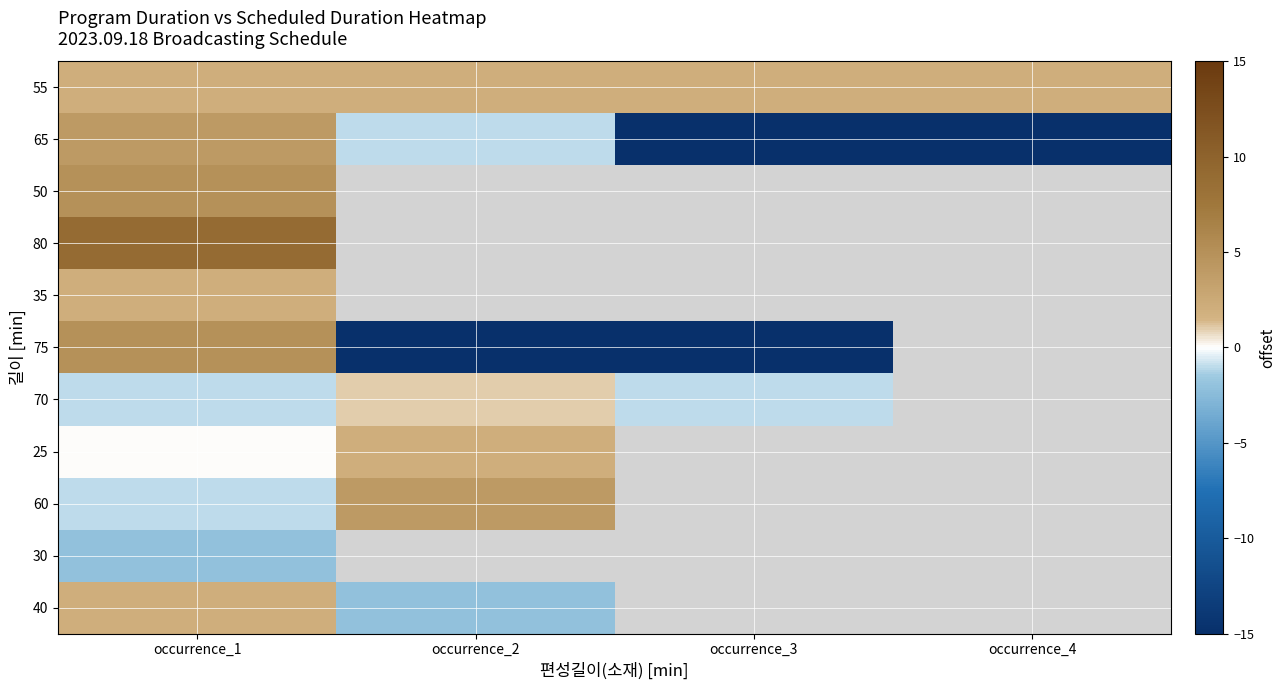

Is it true that 75 equals 5.0 at occurrence_1?

True